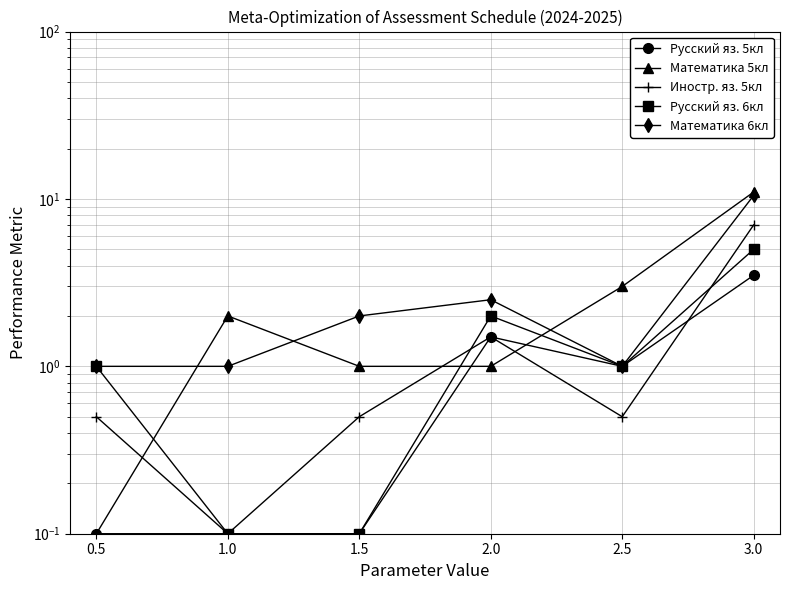

What is the label of the 4th point from the left?

2.0